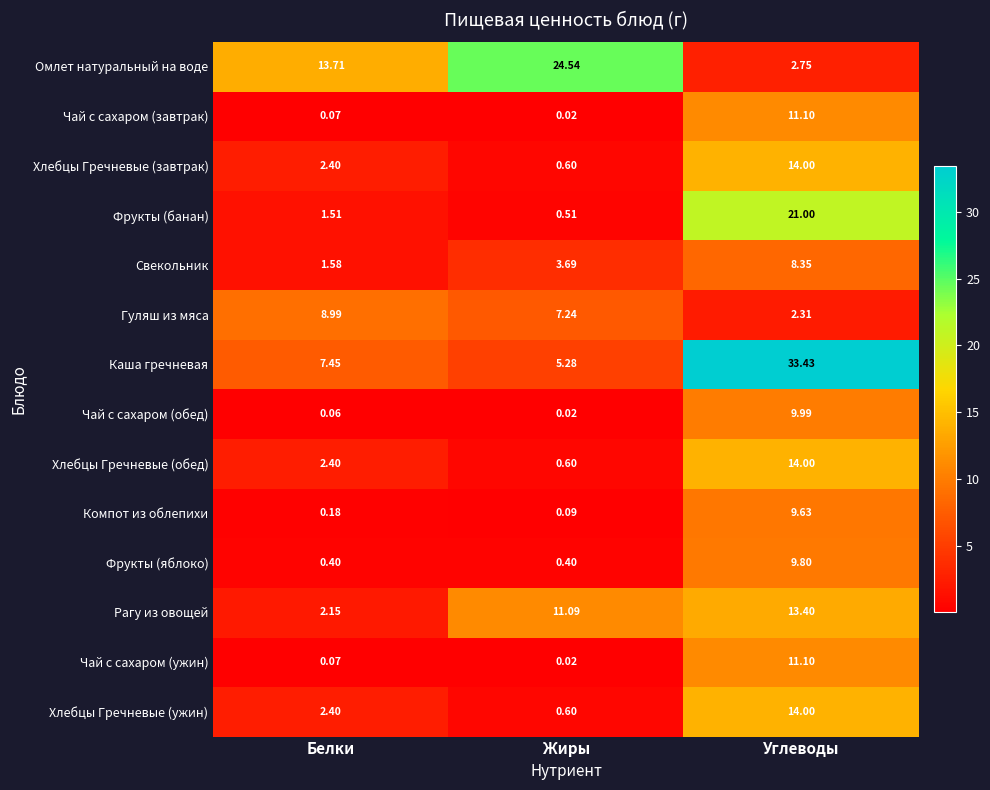

Which series has the largest total across all categories?

Каша гречневая